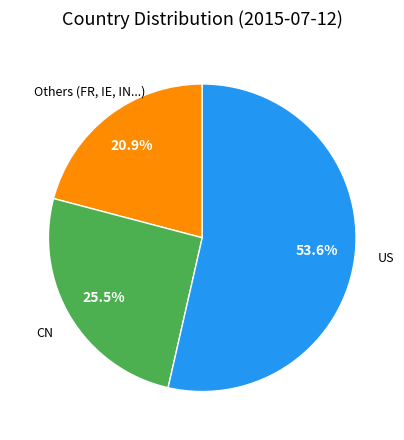

Does any single category account for the majority?

Yes